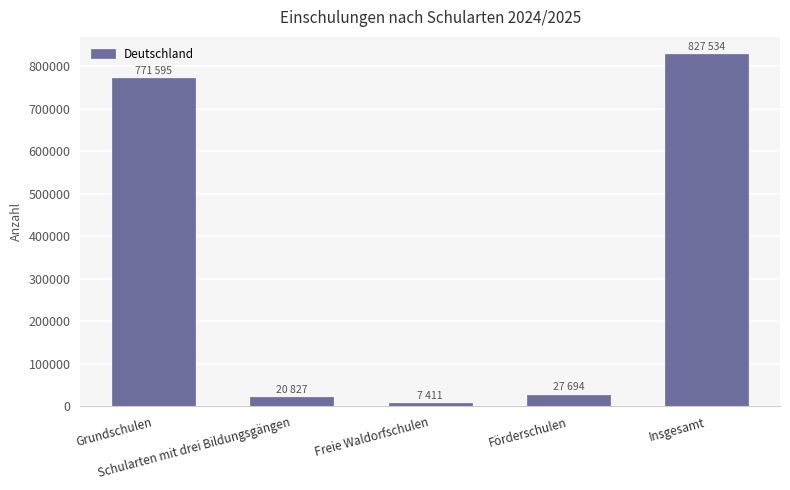

What is the maximum value shown in the chart?

827534